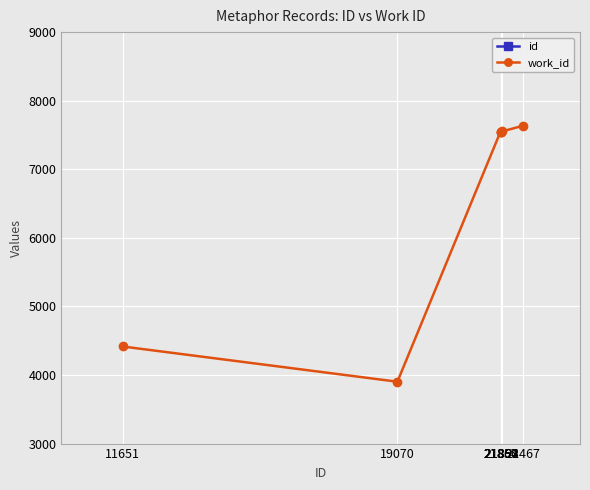

Does the chart display data point markers on the line(s)?

Yes